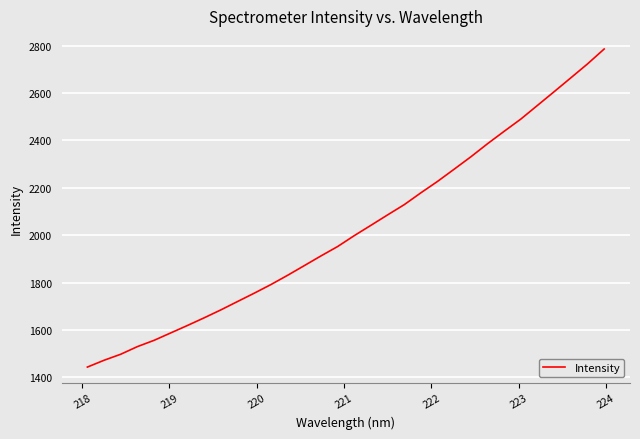

What is the difference between the maximum and minimum values?

1342.0